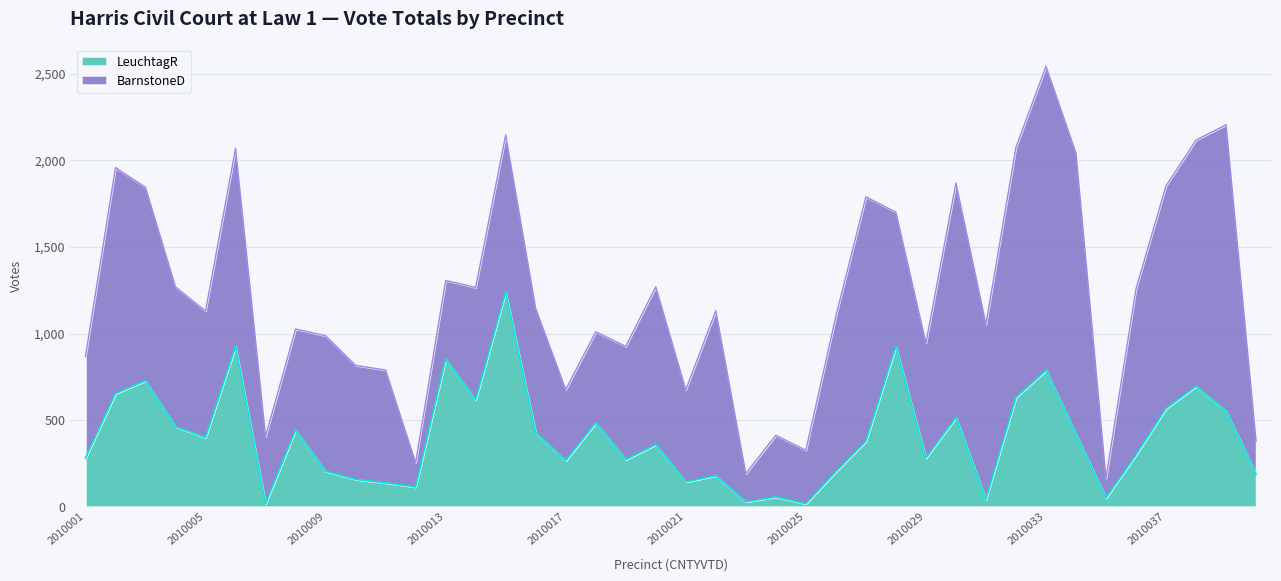

Reading left to right, what are all the values shown in this chart?

2010001=279	2010002=653	2010003=727	2010004=462	2010005=399	2010006=925	2010007=17	2010008=442	2010009=204	2010010=157	2010011=137	2010012=113	2010013=852	2010014=616	2010015=1239	2010016=427	2010017=265	2010018=484	2010019=271	2010020=358	2010021=143	2010022=178	2010023=27	2010024=56	2010025=16	2010026=202	2010027=377	2010028=925	2010029=280	2010030=515	2010031=42	2010032=631	2010033=787	2010034=418	2010035=50	2010036=299	2010037=567	2010038=695	2010039=553	2010040=187